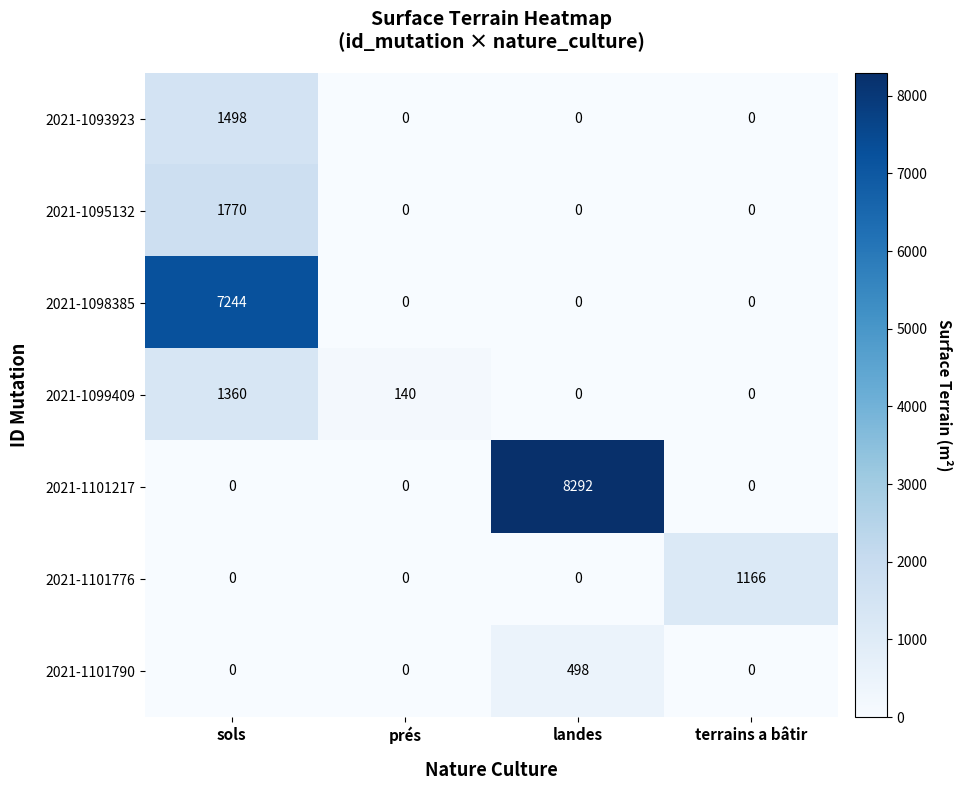

Reading left to right, what are all the values shown in this chart?

2021-1093923: 1498	0	0	0
2021-1095132: 1770	0	0	0
2021-1098385: 7244	0	0	0
2021-1099409: 1360	140	0	0
2021-1101217: 0	0	8292	0
2021-1101776: 0	0	0	1166
2021-1101790: 0	0	498	0